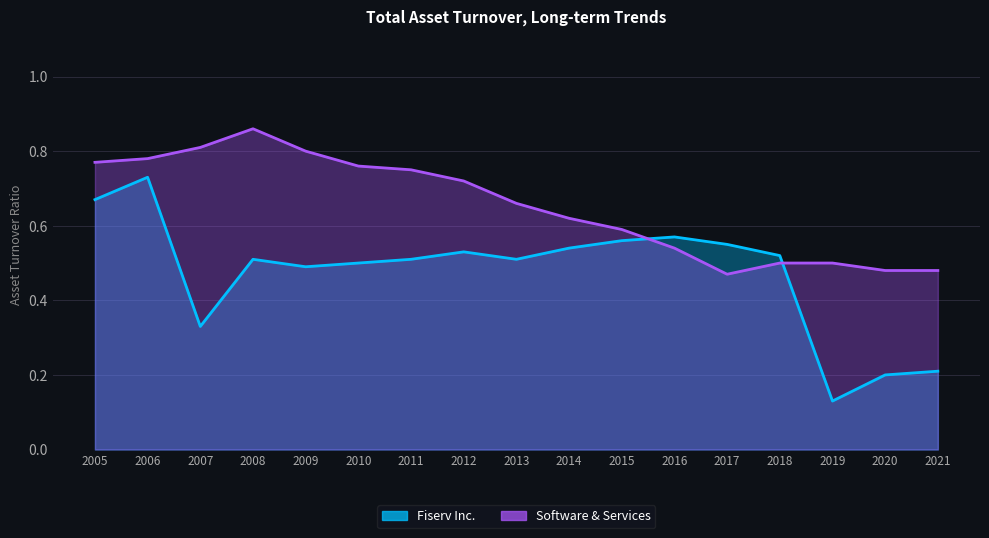

Which category has the lowest value across all series?

2019